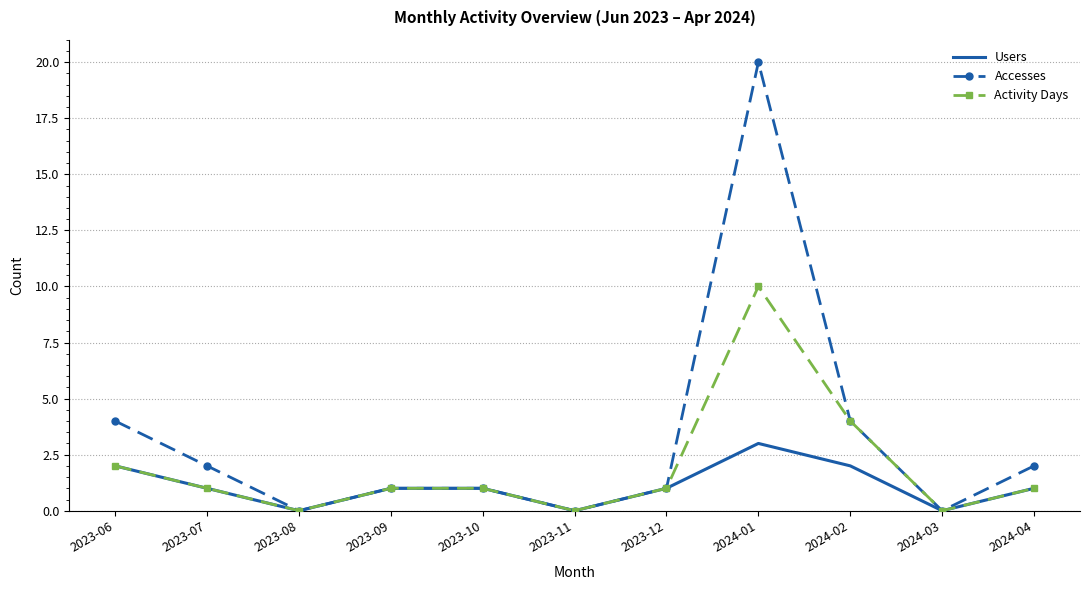

Reading left to right, extract all data points from this chart.

Users: 2	1	0	1	1	0	1	3	2	0	1
Accesses: 4	2	0	1	1	0	1	20	4	0	2
Activity Days: 2	1	0	1	1	0	1	10	4	0	1